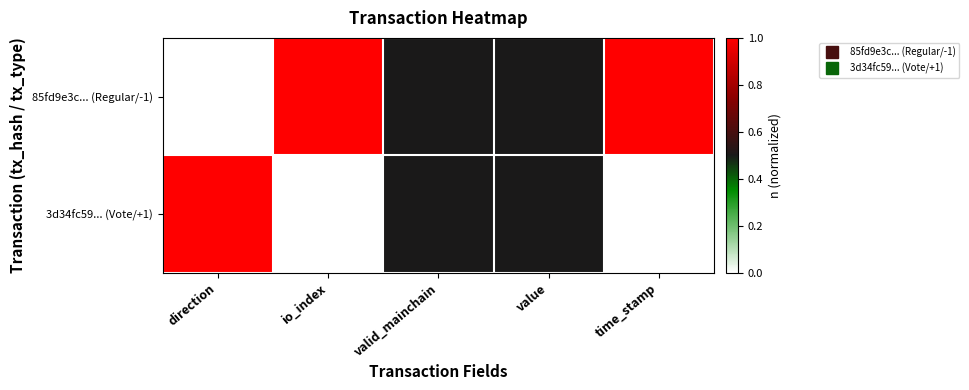

Reading left to right, extract all data points from this chart.

85fd9e3c... (Regular/-1): direction=0.0	io_index=1.0	valid_mainchain=0.5	value=0.5	time_stamp=1.0
3d34fc59... (Vote/+1): direction=1.0	io_index=0.0	valid_mainchain=0.5	value=0.5	time_stamp=0.0